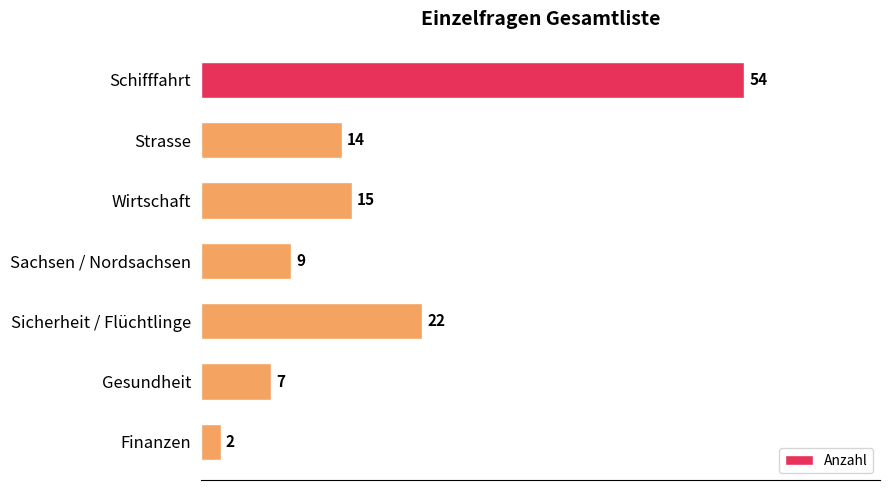

What is the sum of all values?

123